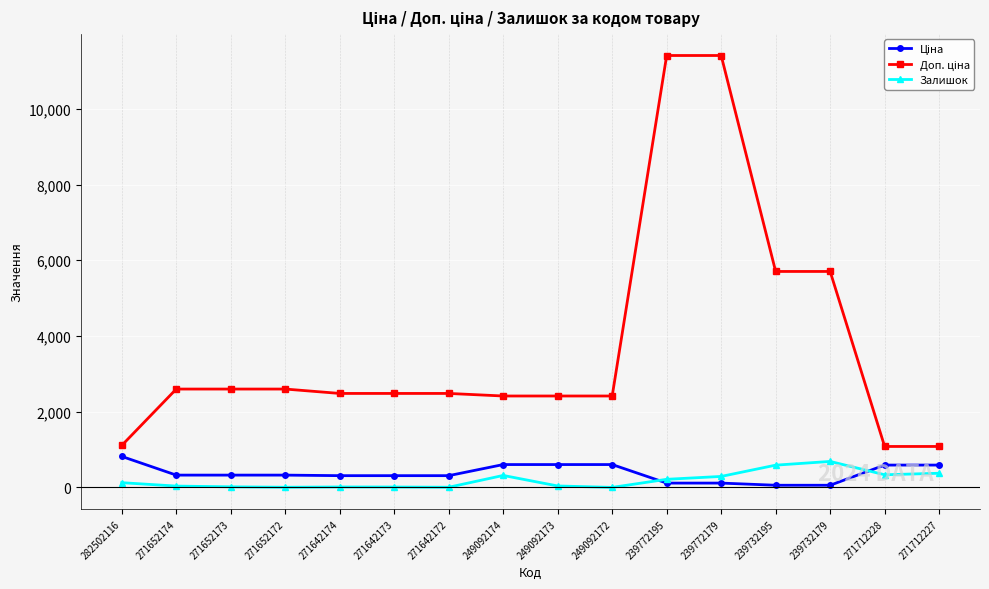

What is the greatest value displayed?

11410.0